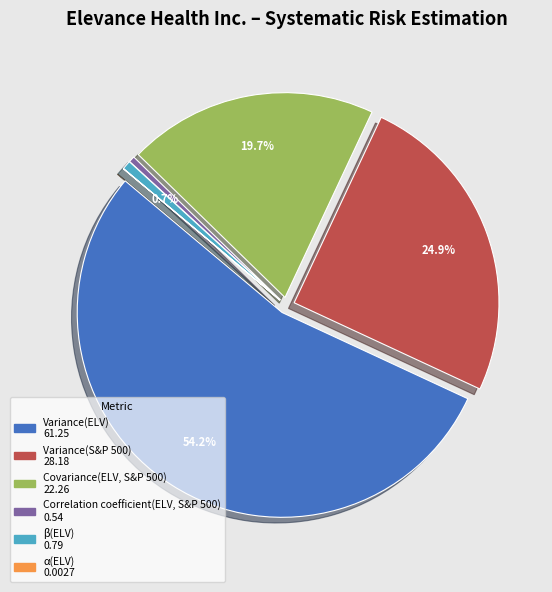

Which slice is the largest?

Variance(ELV)